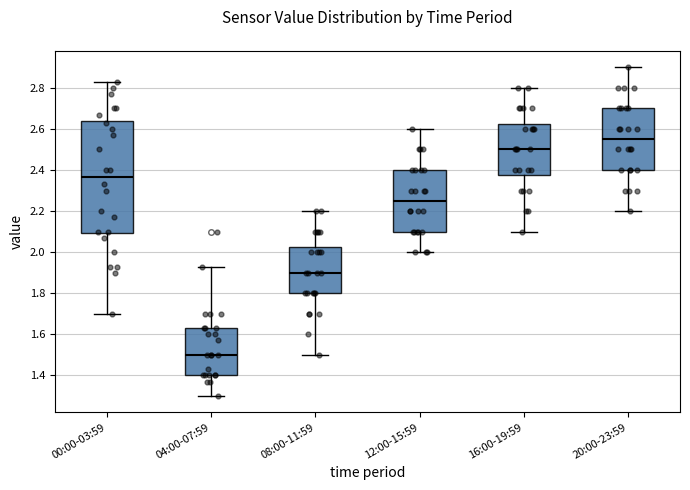

Where does the lower whisker of the box for 04:00-07:59 end on the y-axis? The values are not printed on the chart, so give them approximately, as read against the axis.

1.30